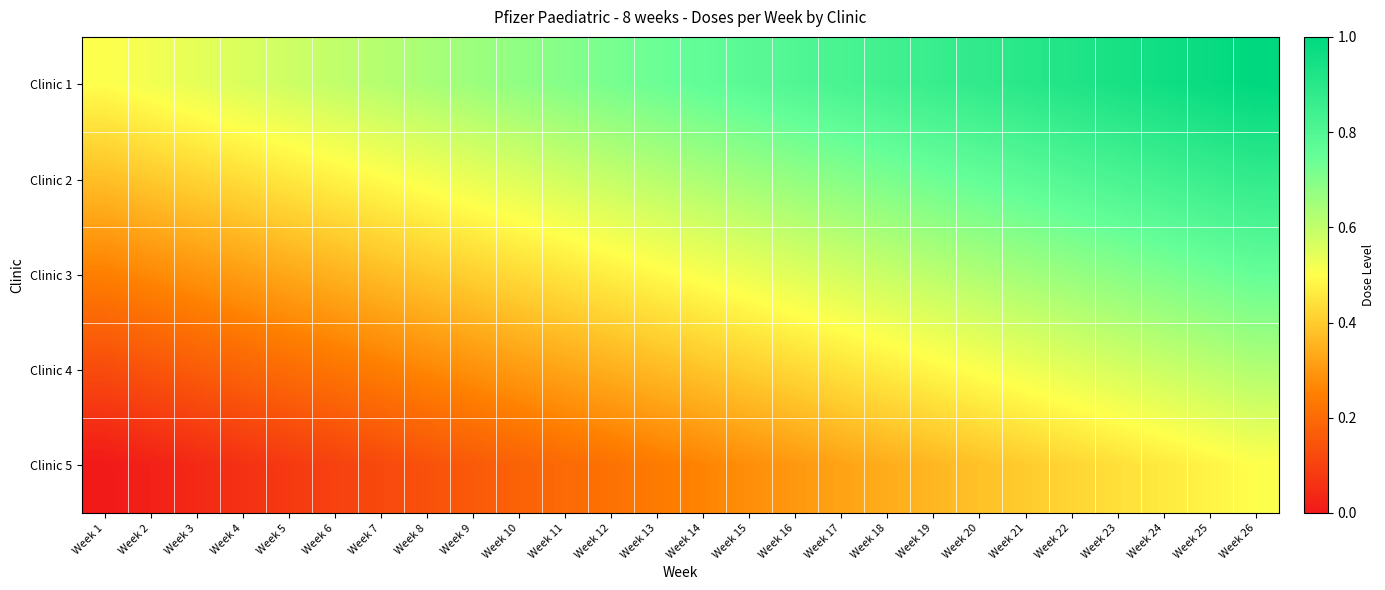

Rank the series at Week 21 from highest to lowest value.

Clinic 1, Clinic 2, Clinic 3, Clinic 4, Clinic 5